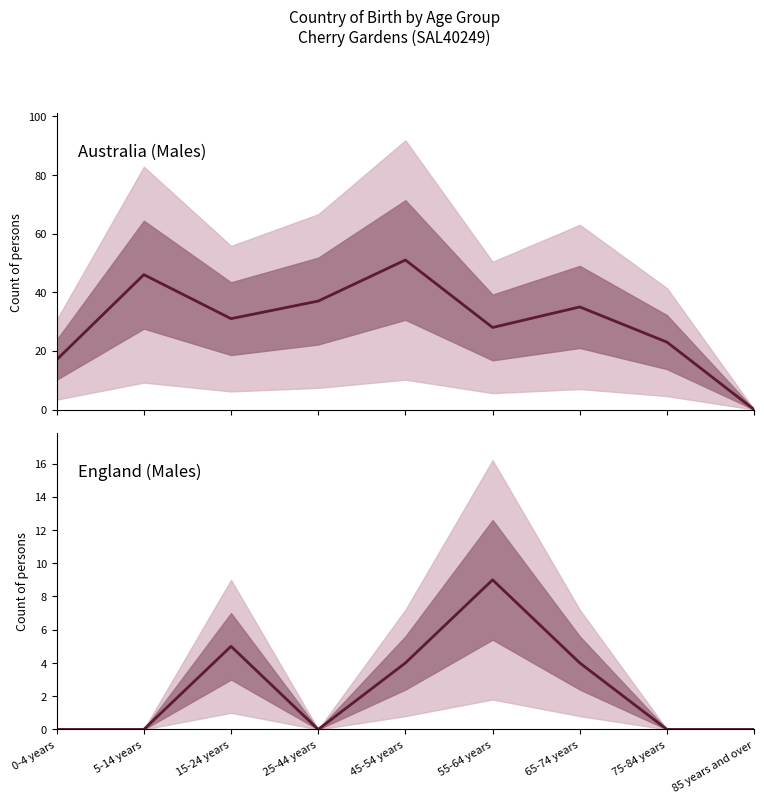

Reading left to right, extract all data points from this chart.

Australia (Males): 17	46	31	37	51	28	35	23	0
England (Males): 0	0	5	0	4	9	4	0	0